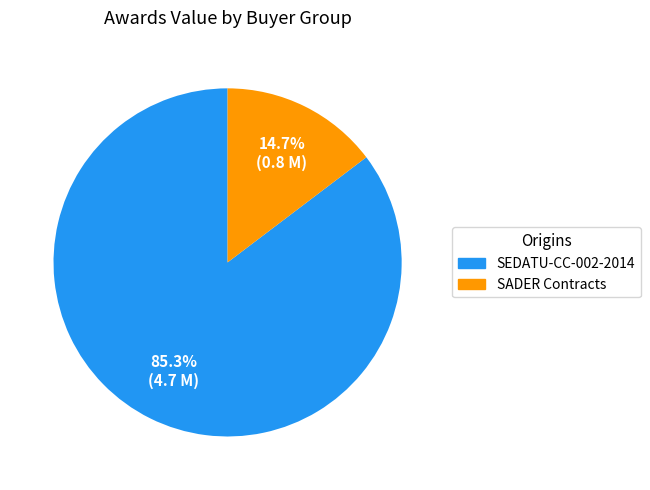

Is there any slice that represents more than half of the pie?

Yes